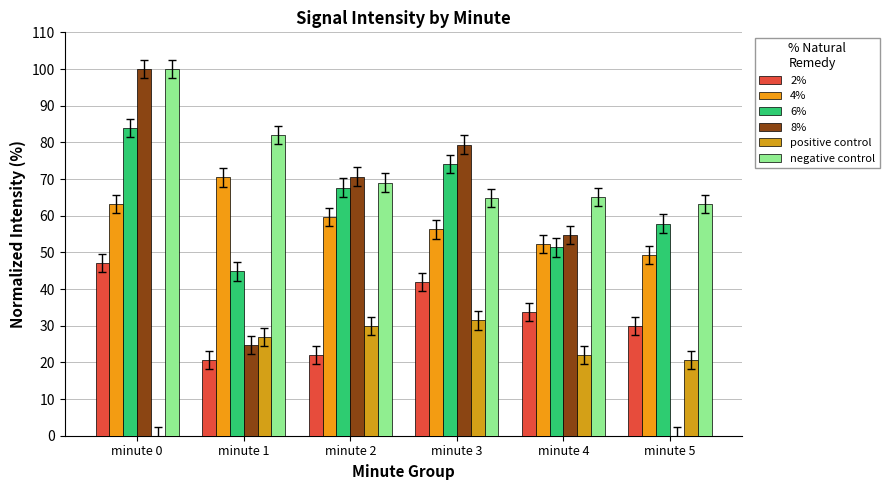

Count the number of categories in the chart.

6